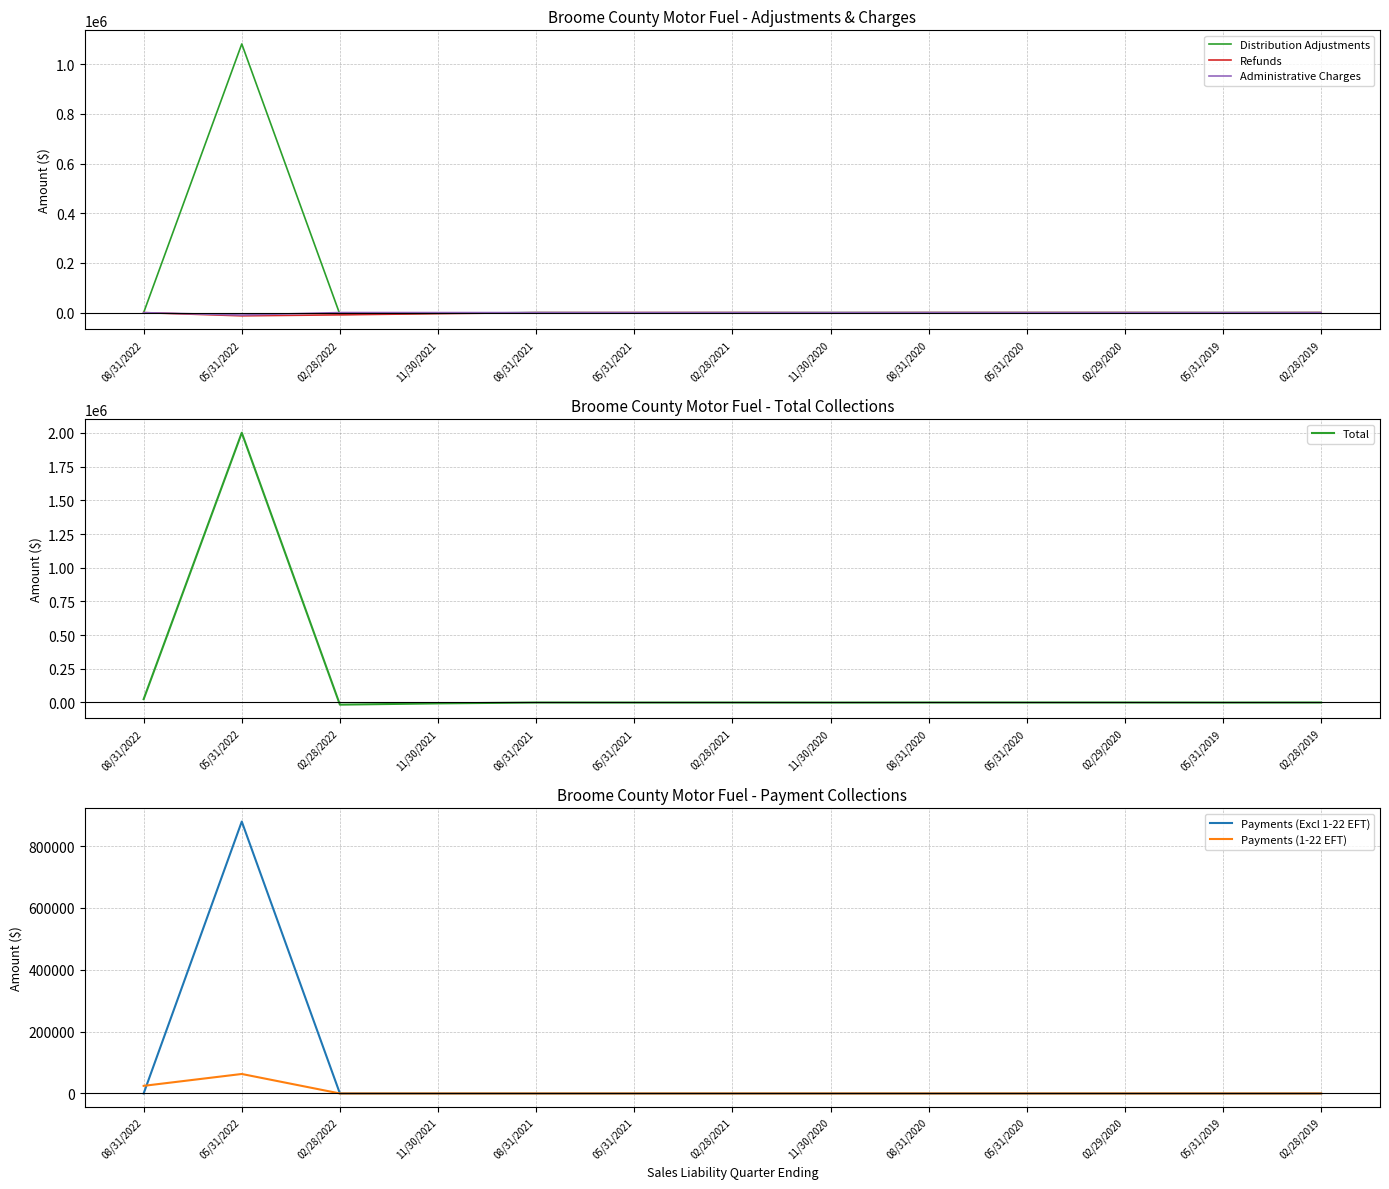

List the series in order of their peak value, highest first.

Total, Distribution Adjustments, Payments (Excl 1-22 EFT), Payments (1-22 EFT), Administrative Charges, Refunds